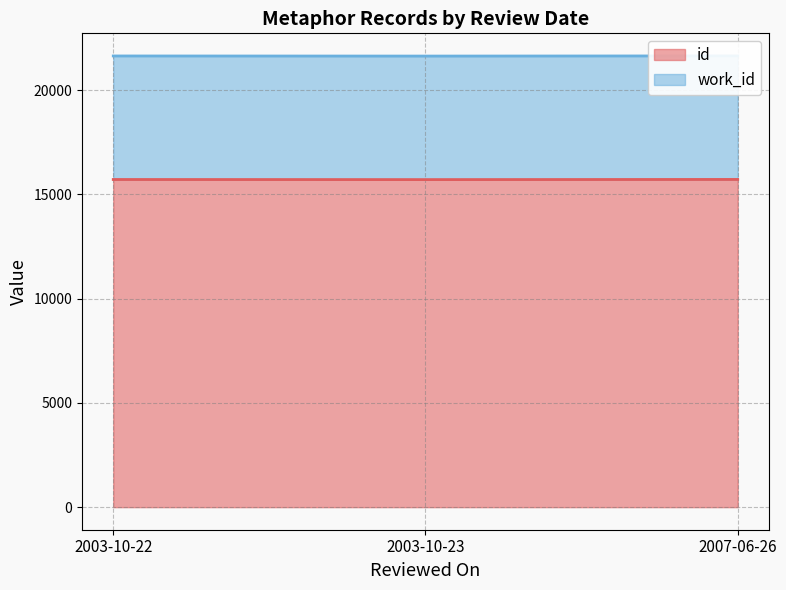

List the labels in order of value, largest first.

2007-06-26, 2003-10-22, 2003-10-23